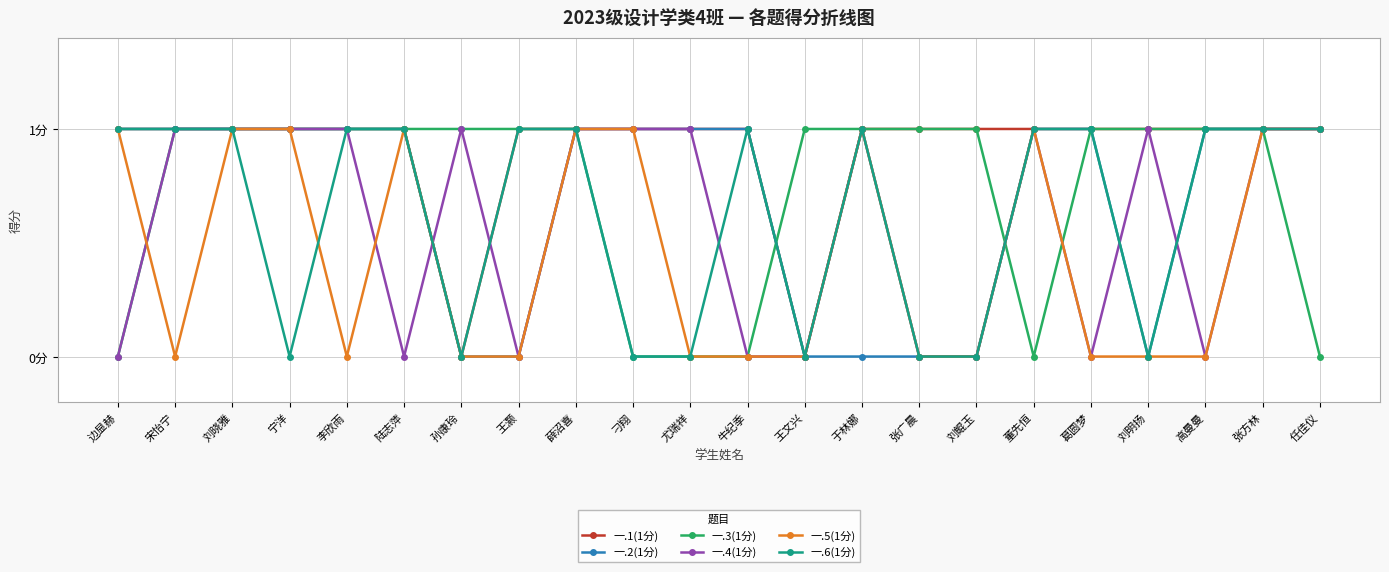

What are all the series names shown in the legend?

一.1(1分), 一.2(1分), 一.3(1分), 一.4(1分), 一.5(1分), 一.6(1分)